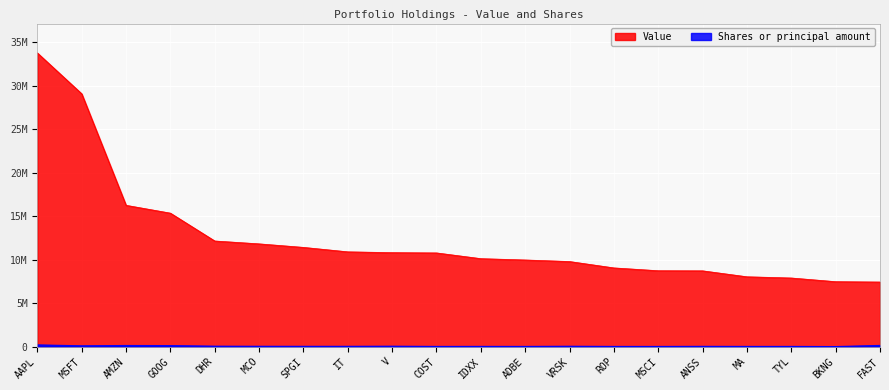

At which category is the sum across all series the highest?

AAPL